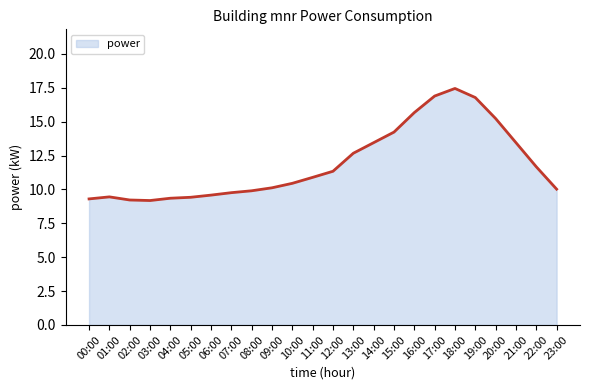

True or false: the data shows 10.9 at 11:00.

True